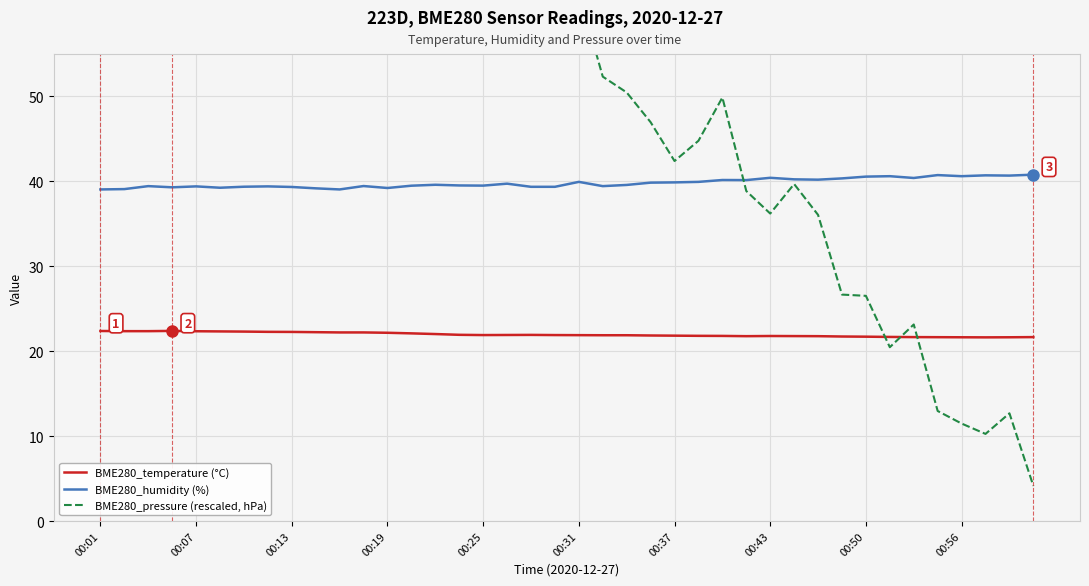

How many intersections are there between BME280_pressure (rescaled, hPa) and BME280_temperature (°C)?

3